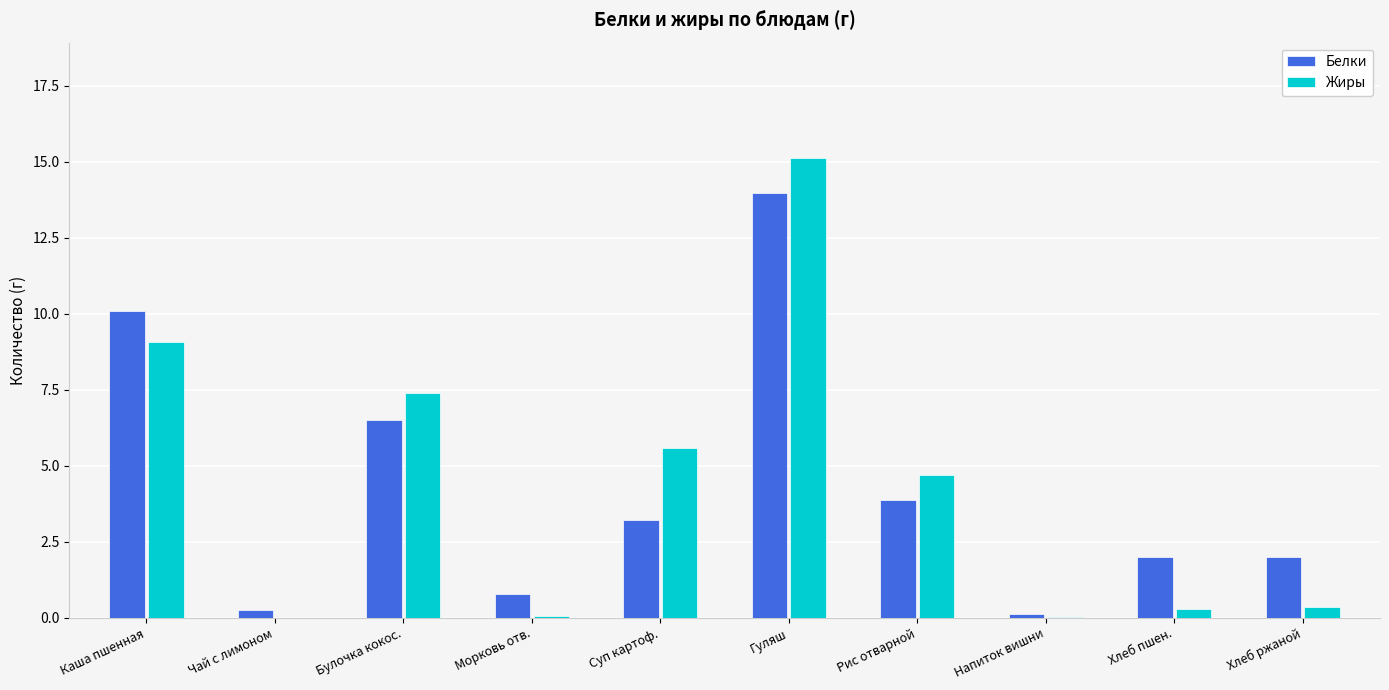

What is the sum of the Белки values at Каша пшенная and Суп картоф.?

13.3